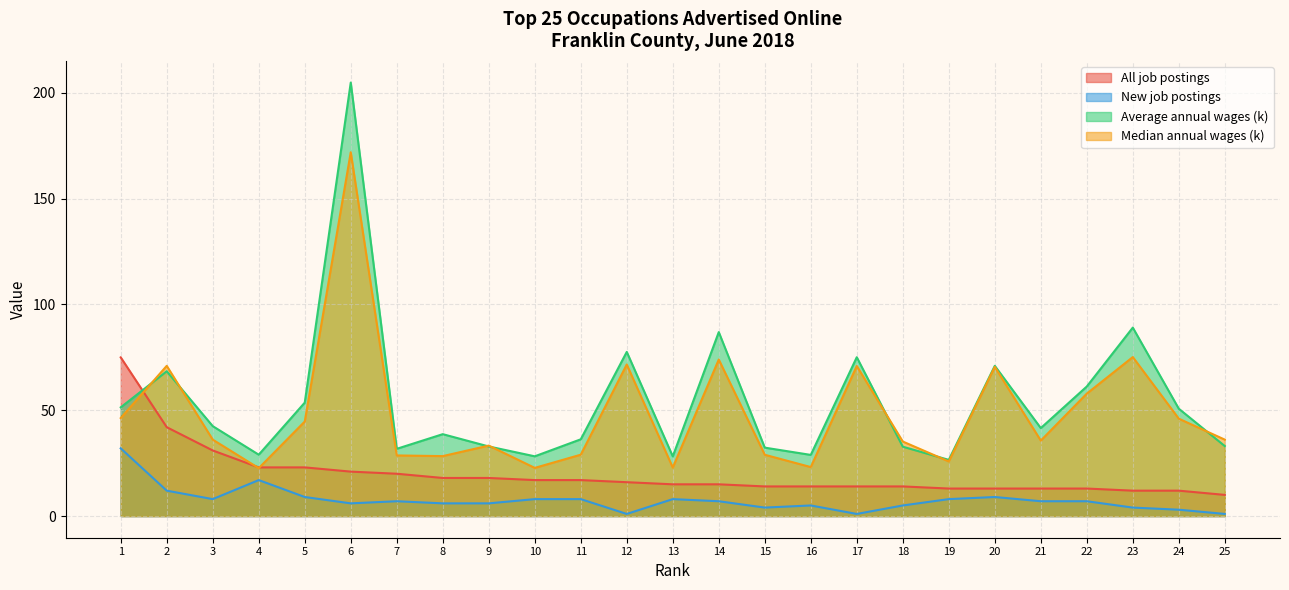

What is the sum of the Median annual wages (k) values at 1 and 16?

69.5